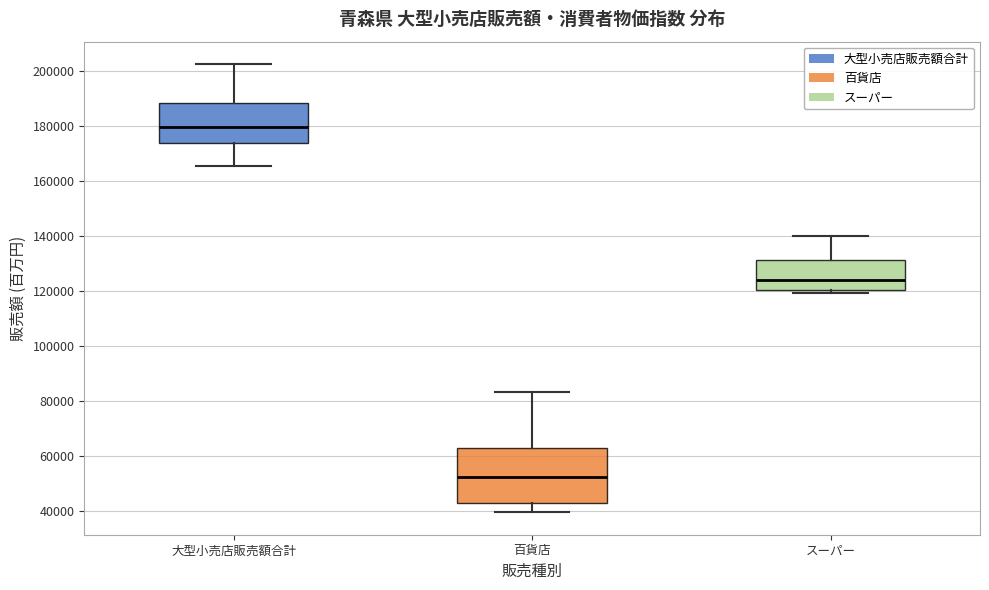

Reading left to right, transcribe this box plot: for each box, give where its median line is, the range the box spans, and where its two whiskers end, as read against the y-axis. The values are not printed on the chart, so give them approximately, as read against the axis.

大型小売店販売額合計: median 180000, box 174000 to 188000, whiskers 166000 to 202000
百貨店: median 52000, box 42000 to 62000, whiskers 40000 to 84000
スーパー: median 124000, box 120000 to 132000, whiskers 120000 (just below the box's lower edge) to 140000